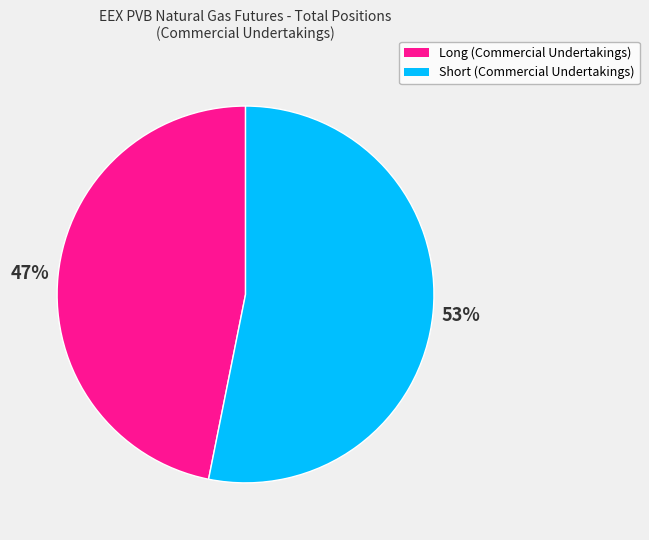

To the nearest percent, what percentage of the pie is Short (Commercial Undertakings)?

53%